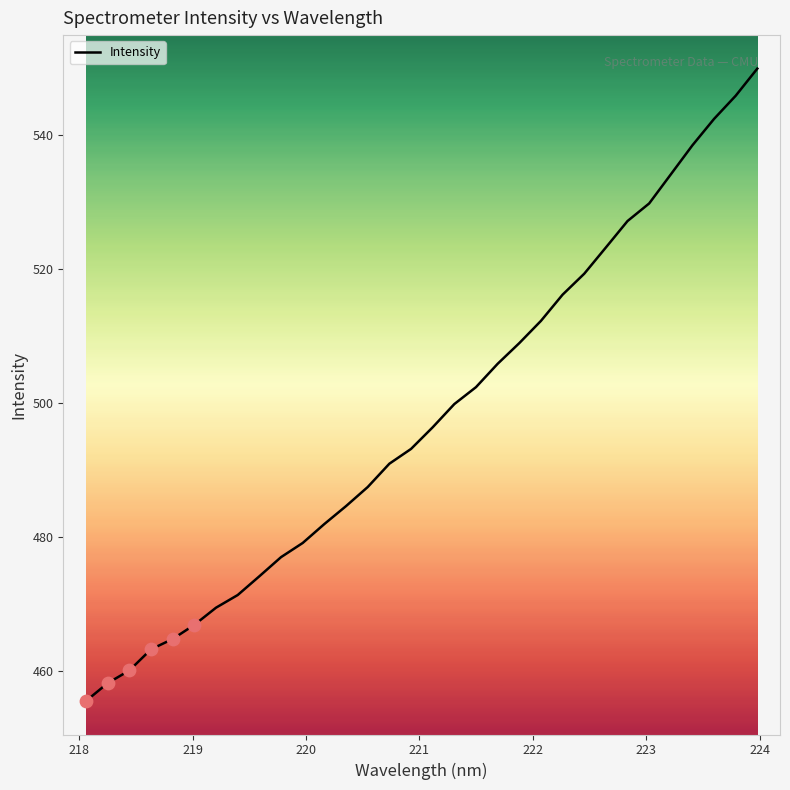

What is the maximum value shown in the chart?

549.9